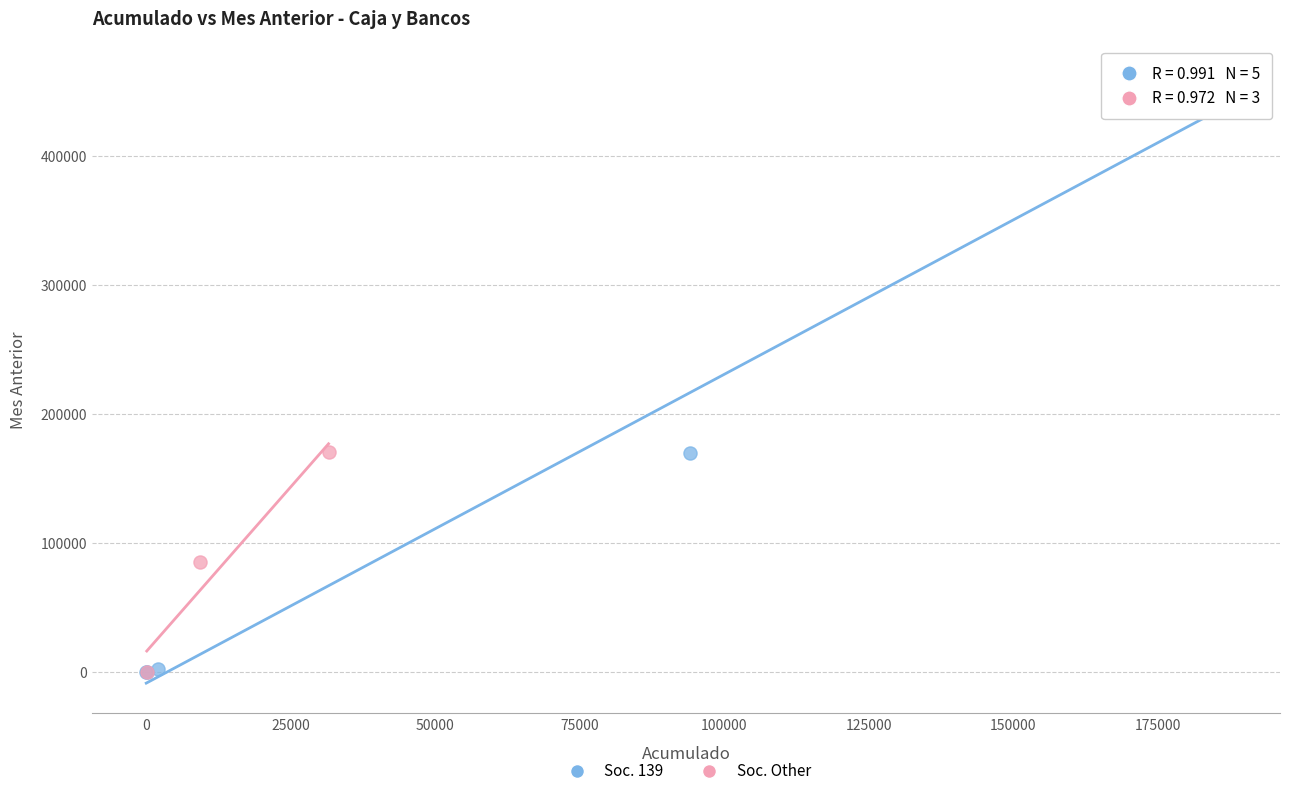

Which series contains the highest Y value?

Soc. 139